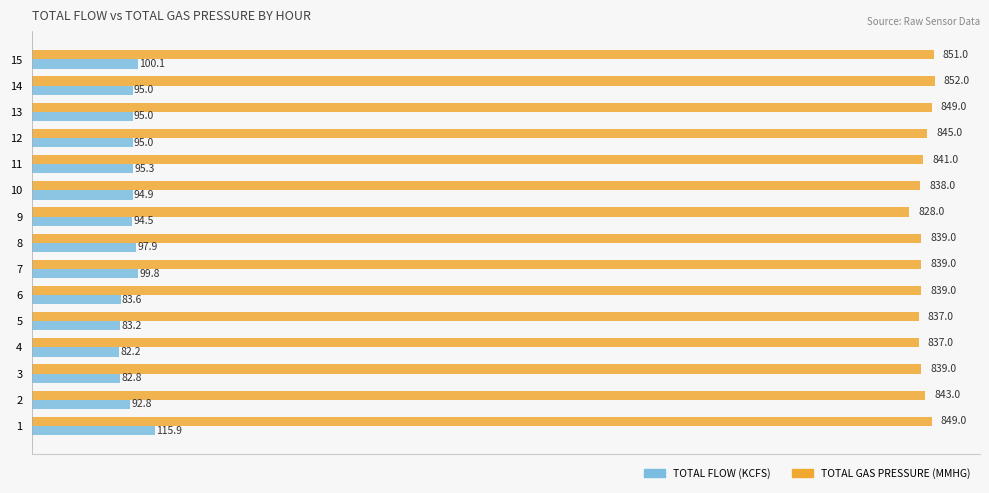

What is the difference between the highest and lowest values at 4?

754.8